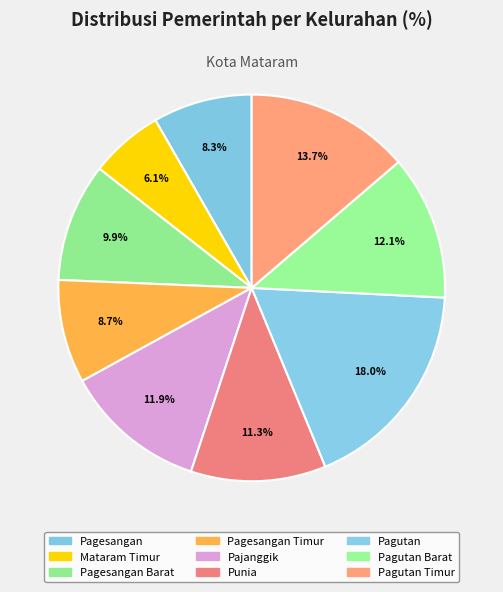

Count the number of slices in the pie.

9